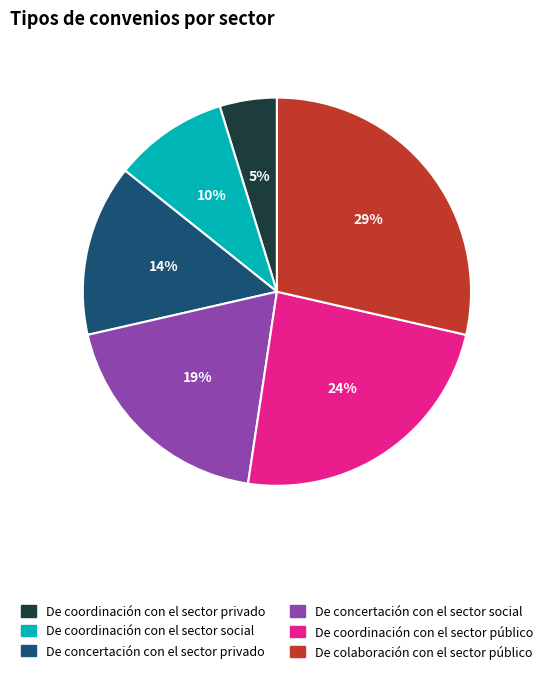

True or false: De coordinación con el sector público accounts for 24% of the total.

True